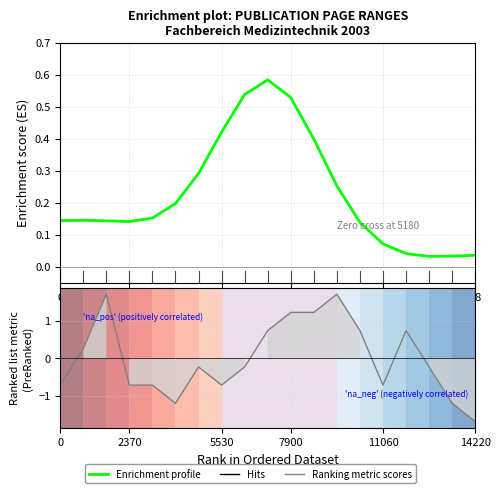

True or false: Ranking metric scores has a value of -2.8 at 14220.

False